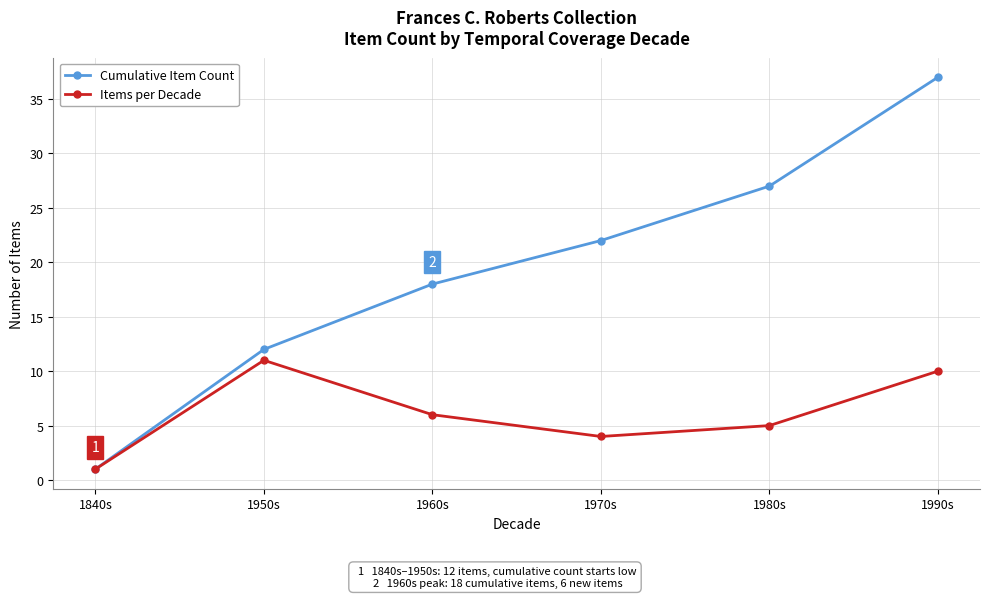

List the series in order of their overall mean, highest first.

Cumulative Item Count, Items per Decade